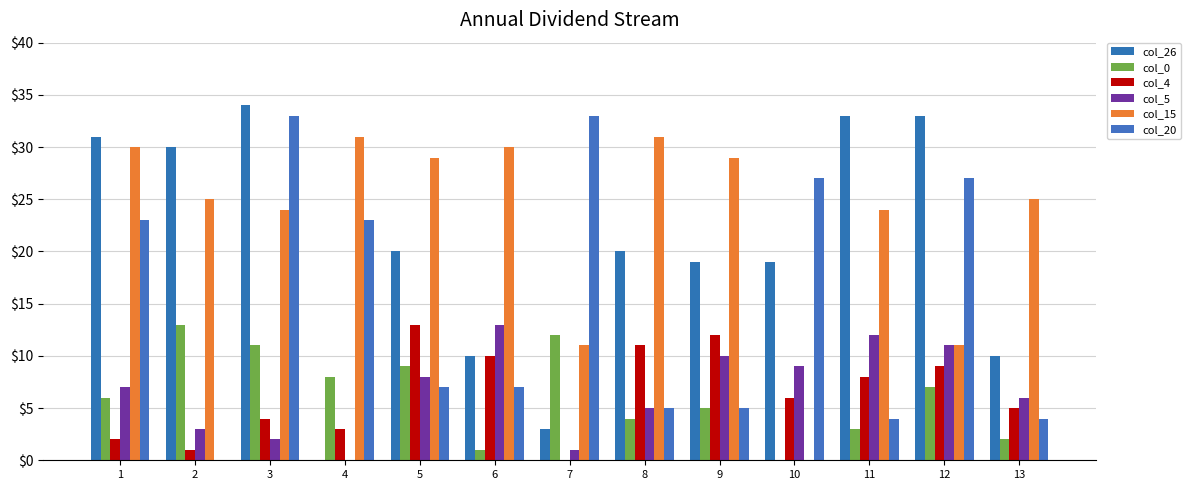

The col_26 series shows 10 at 13. True or false?

True